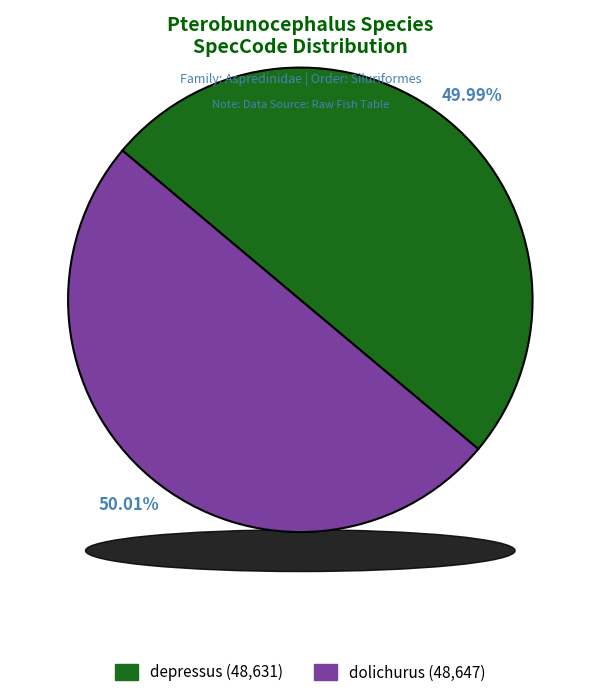

What percentage is the dolichurus slice, to the nearest percent?

50%